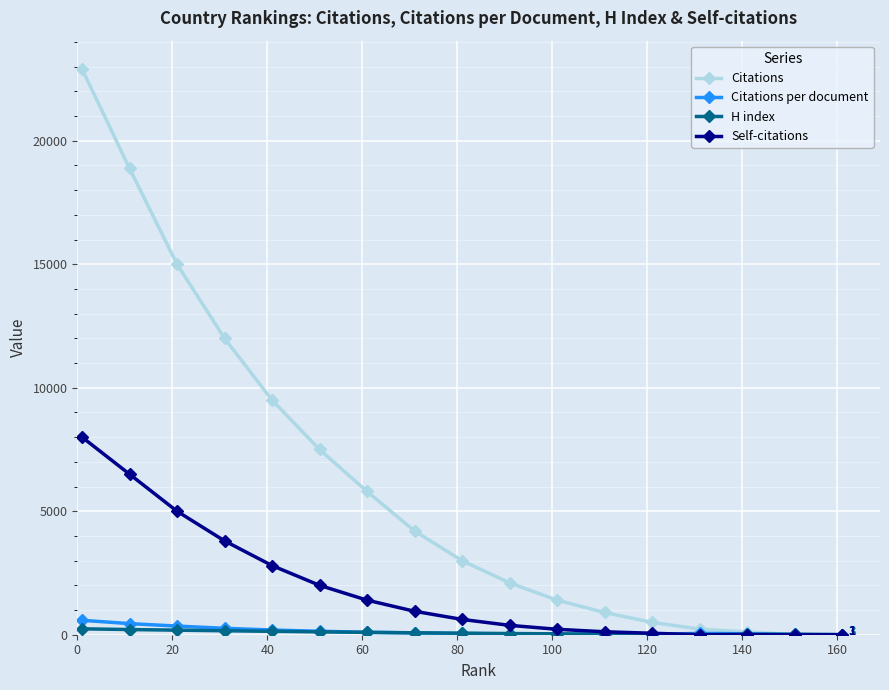

How many values in the Citations series are below 3000?

8